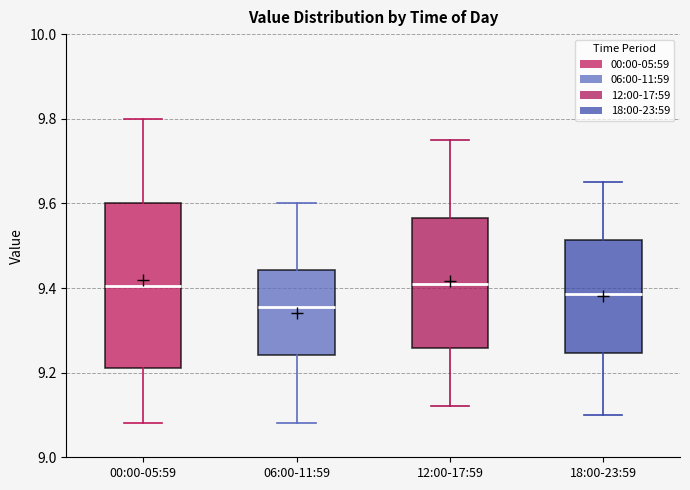

Reading left to right, transcribe this box plot: for each box, give where its median line is, the range the box spans, and where its two whiskers end, as read against the y-axis. The values are not printed on the chart, so give them approximately, as read against the axis.

00:00-05:59: median 9.40, box 9.22 to 9.60, whiskers 9.08 to 9.80
06:00-11:59: median 9.36, box 9.24 to 9.44, whiskers 9.08 to 9.60
12:00-17:59: median 9.42, box 9.26 to 9.56, whiskers 9.12 to 9.76
18:00-23:59: median 9.38, box 9.24 to 9.52, whiskers 9.10 to 9.66